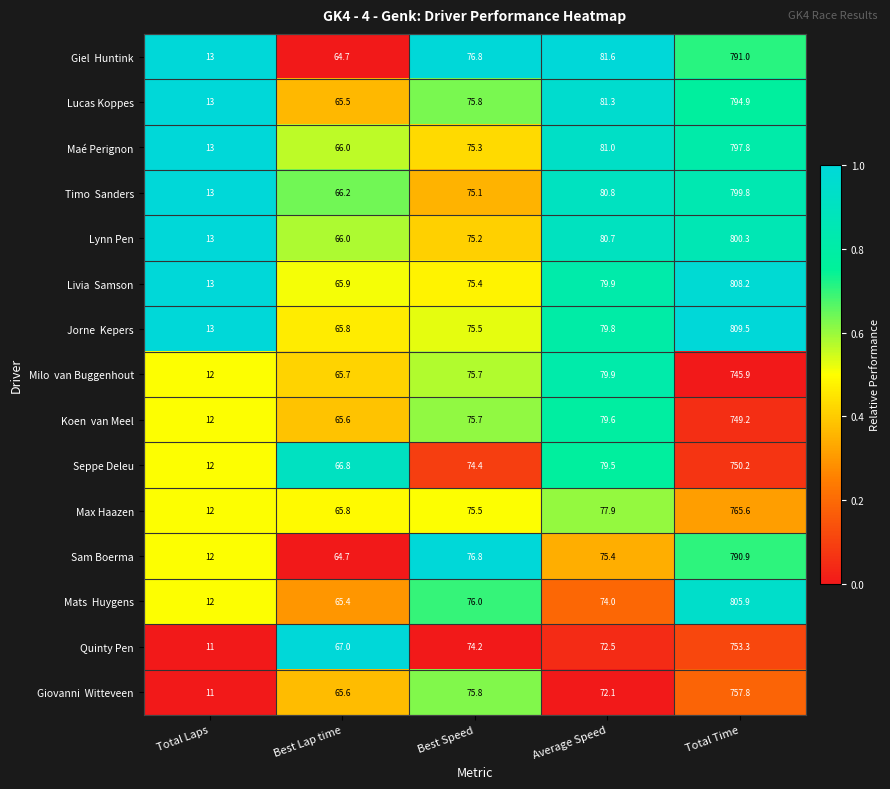

What is the maximum value shown in the chart?

809.5